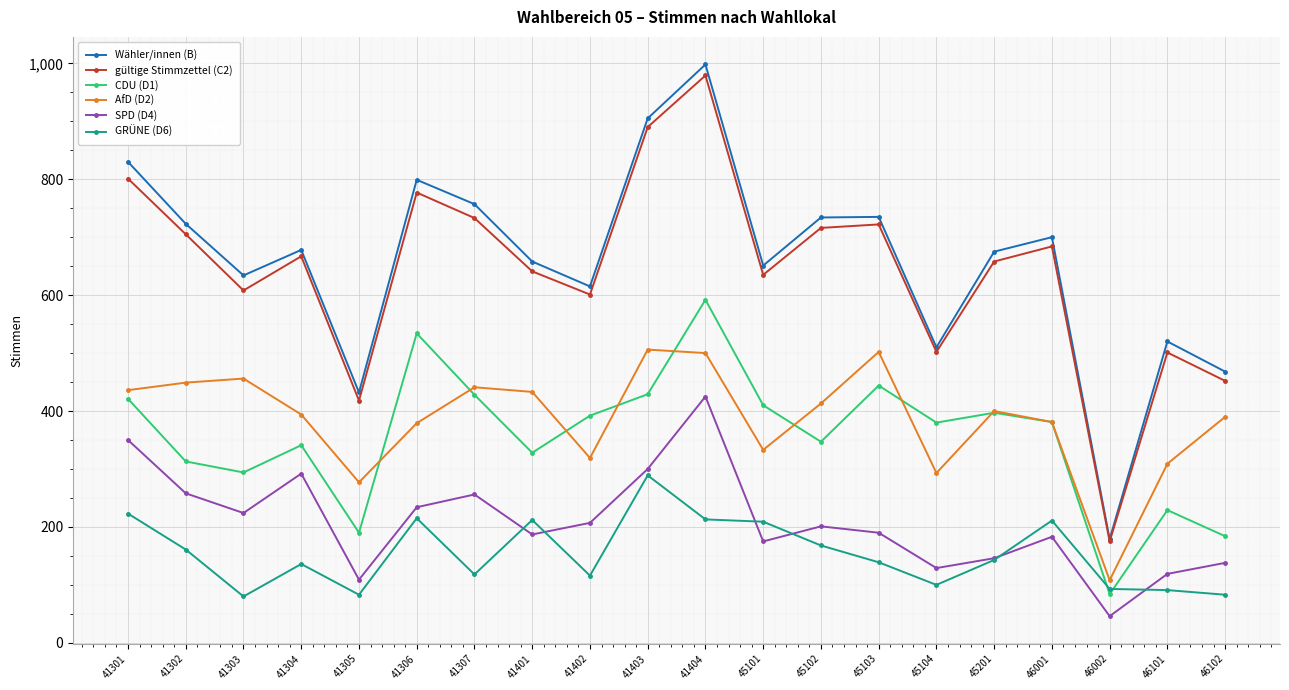

What is the value of the gültige Stimmzettel (C2) point at the 1st from the left?

801